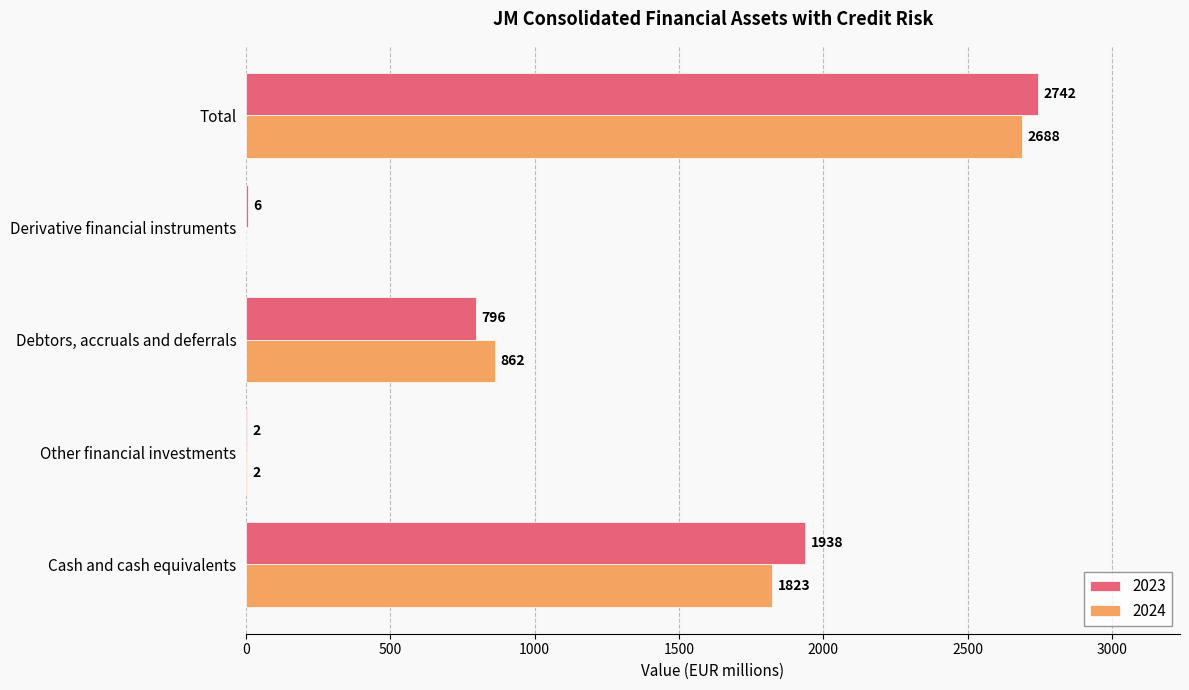

What is the sum of all 2024 values?

5375